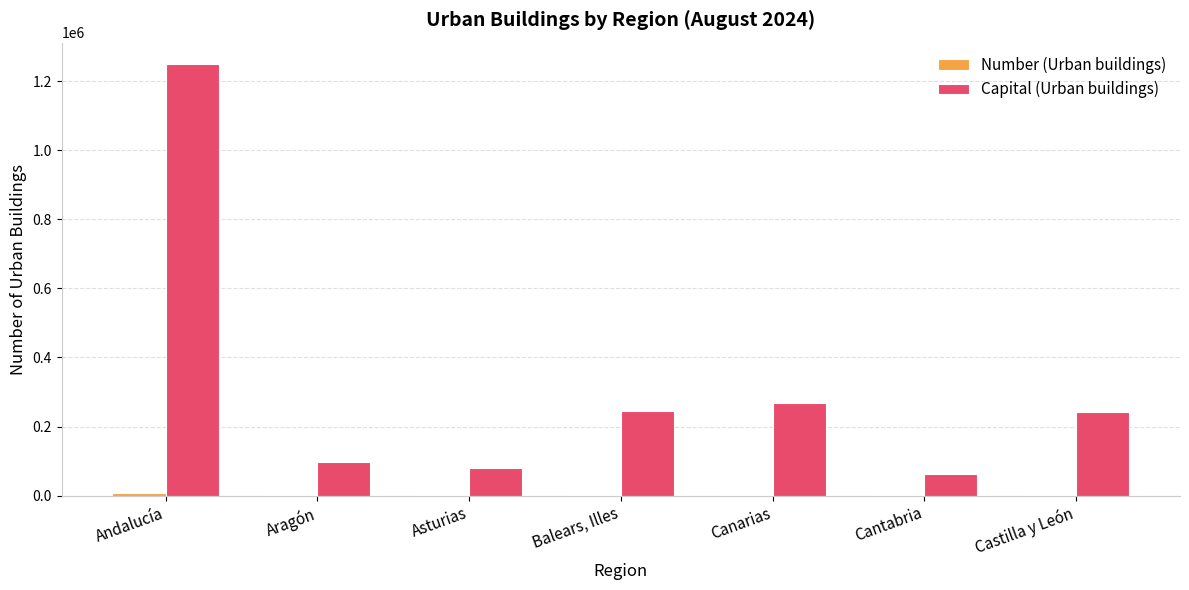

What is the sum of all Capital (Urban buildings) values?

2245758